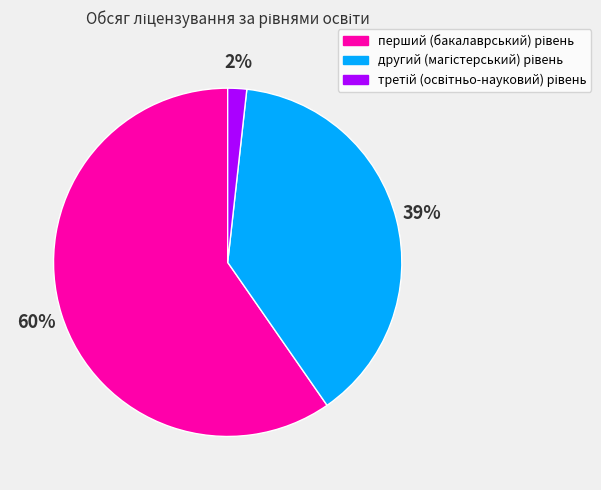

Is there a majority slice in this chart?

Yes